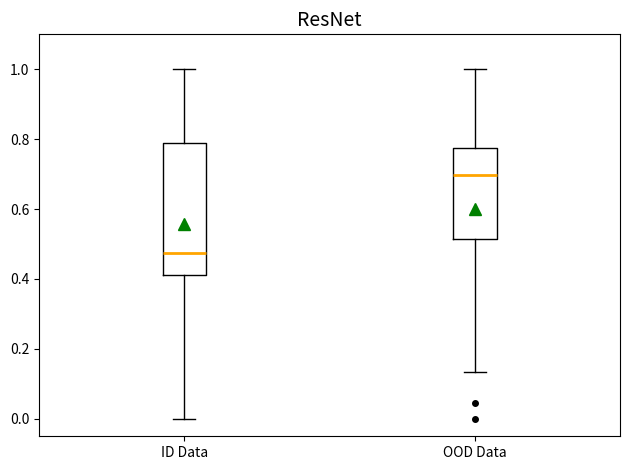

Reading left to right, read every box against the y-axis: the position of its median line, the range the box covers, and the ends of its whiskers. The values are not printed on the chart, so give them approximately, as read against the axis.

ID Data: median 0.48, box 0.42 to 0.78, whiskers 0.00 to 1.00
OOD Data: median 0.70, box 0.52 to 0.78, whiskers 0.14 to 1.00